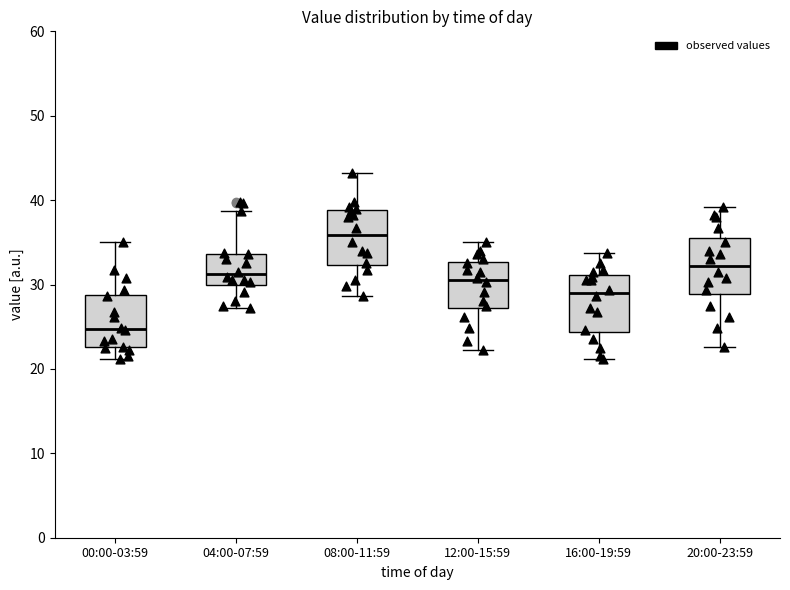

Which box's median line is the lowest?

00:00-03:59